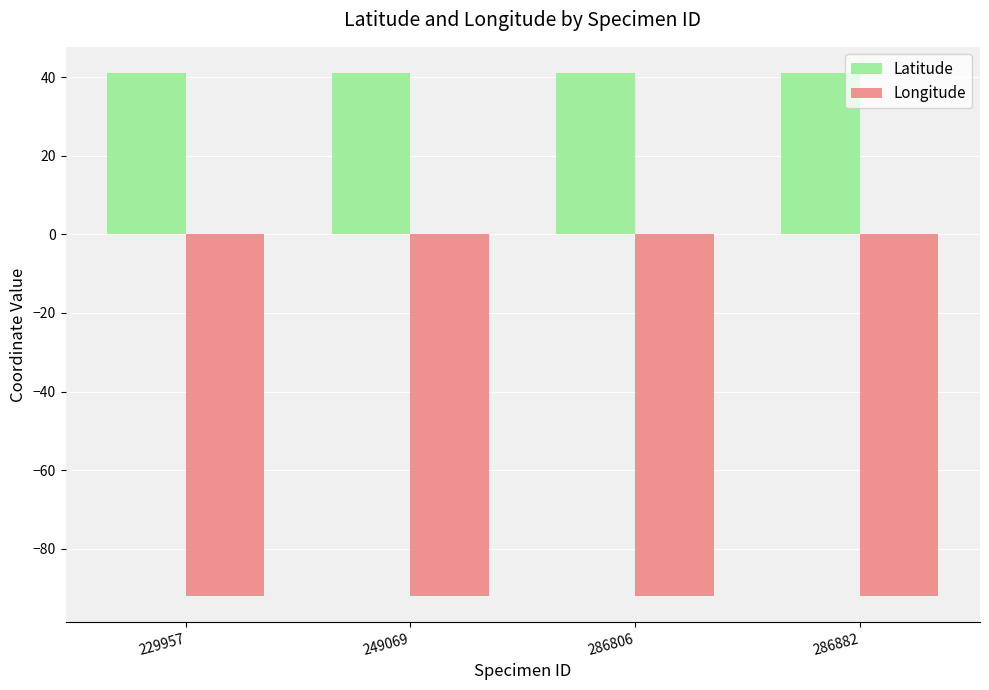

What is the maximum value shown in the chart?

41.1